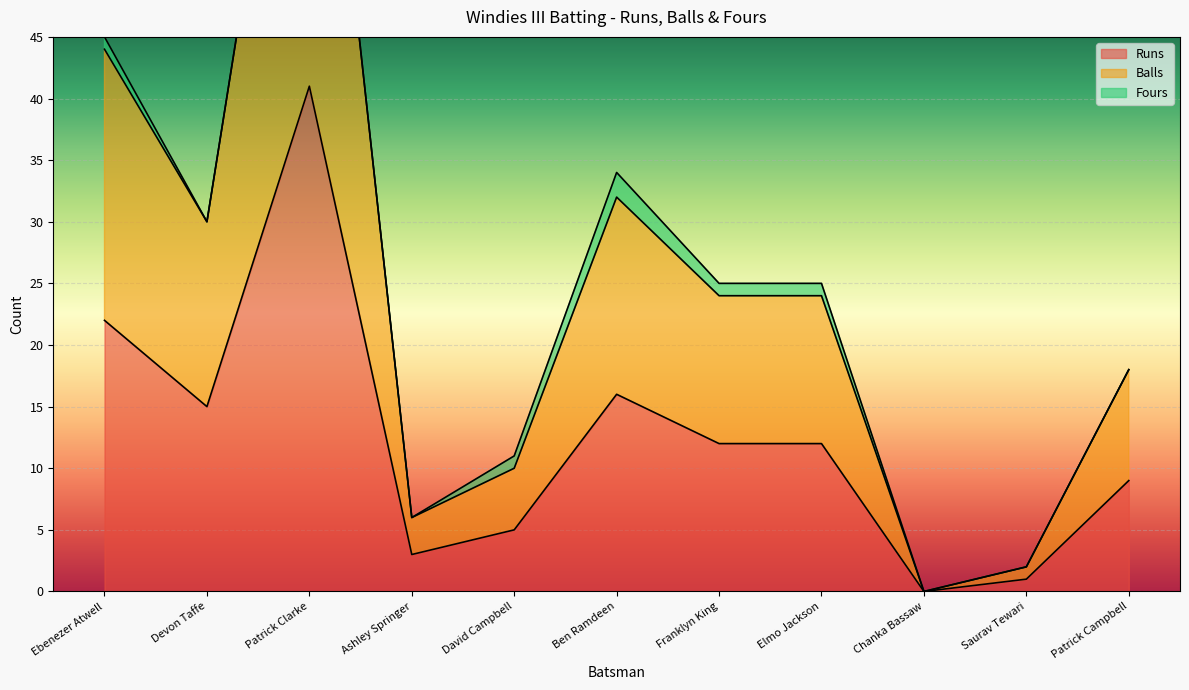

At which category does Runs reach its first local valley?

Devon Taffe